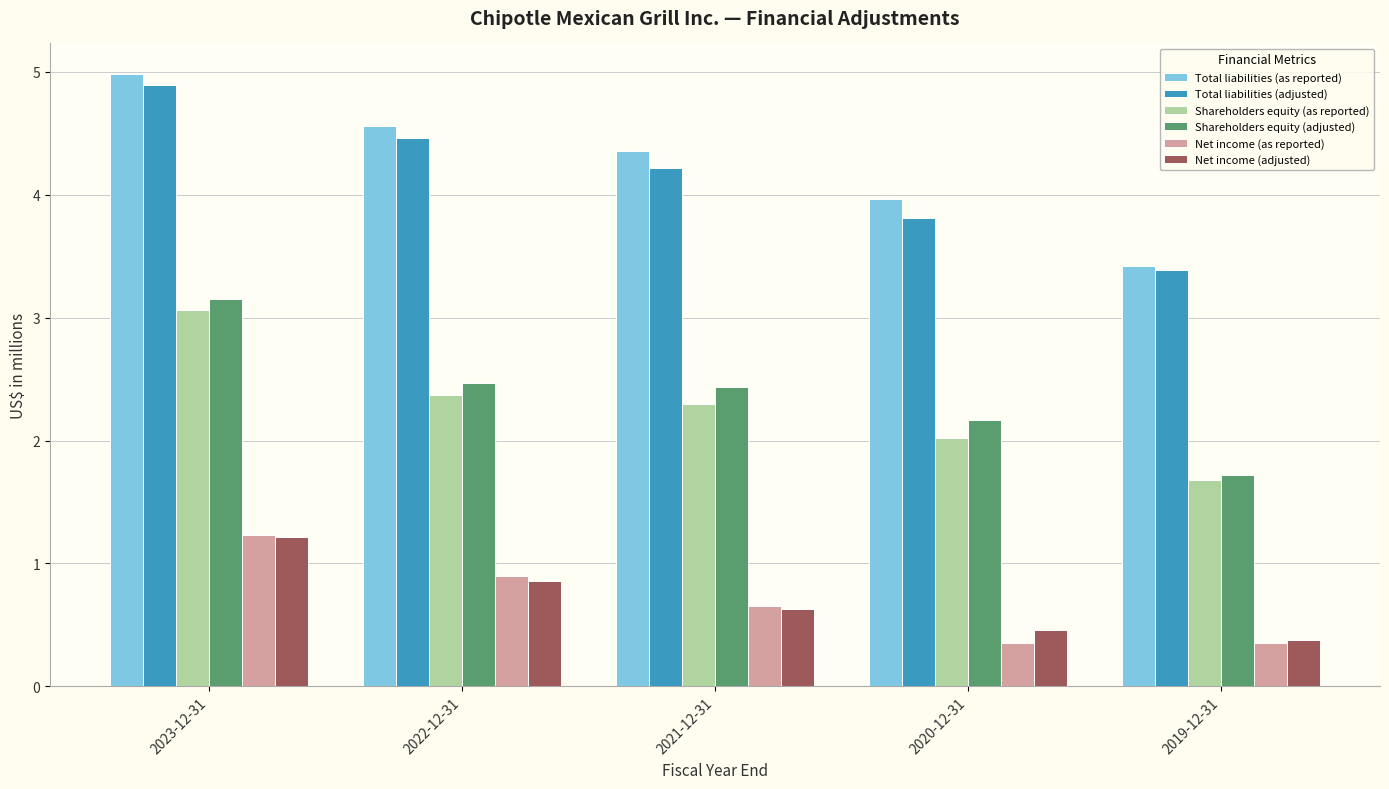

Count the Net income (as reported) values in the range 0 to 1.

4